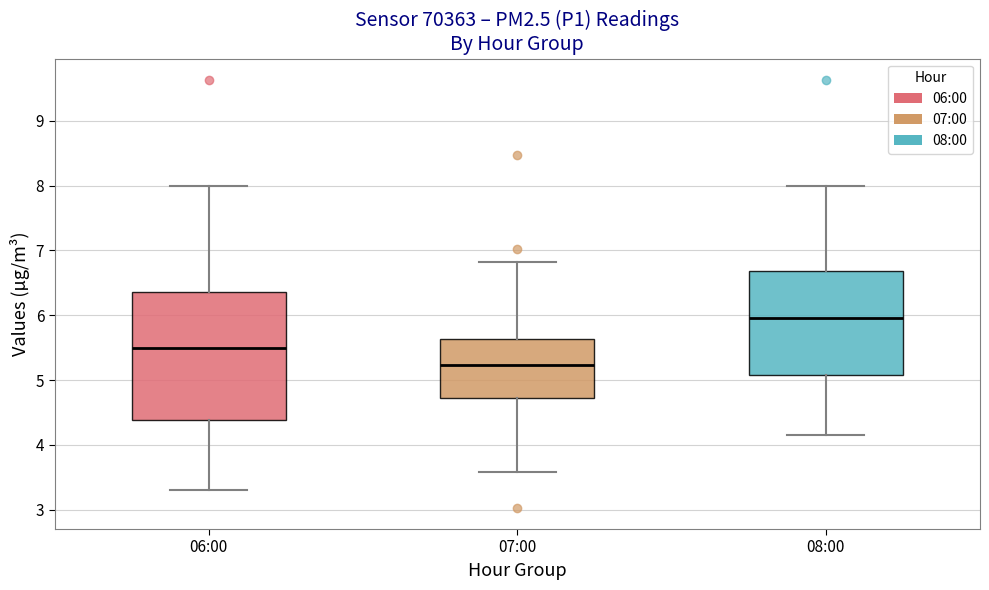

Reading left to right, transcribe this box plot: for each box, give where its median line is, the range the box spans, and where its two whiskers end, as read against the y-axis. The values are not printed on the chart, so give them approximately, as read against the axis.

06:00: median 5.5, box 4.4 to 6.4, whiskers 3.3 to 8.0
07:00: median 5.2, box 4.7 to 5.6, whiskers 3.6 to 6.8
08:00: median 6.0, box 5.1 to 6.7, whiskers 4.2 to 8.0